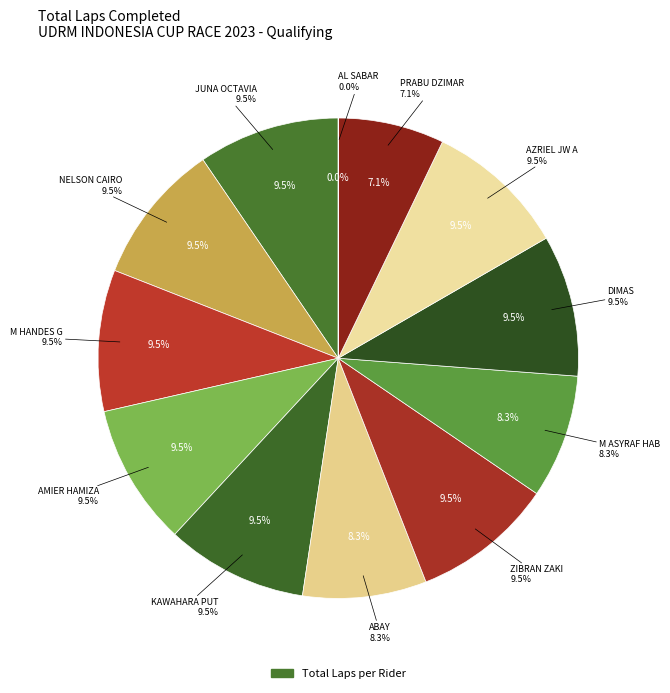

Which has a higher value, ABAY or PRABU DZIMAR?

ABAY